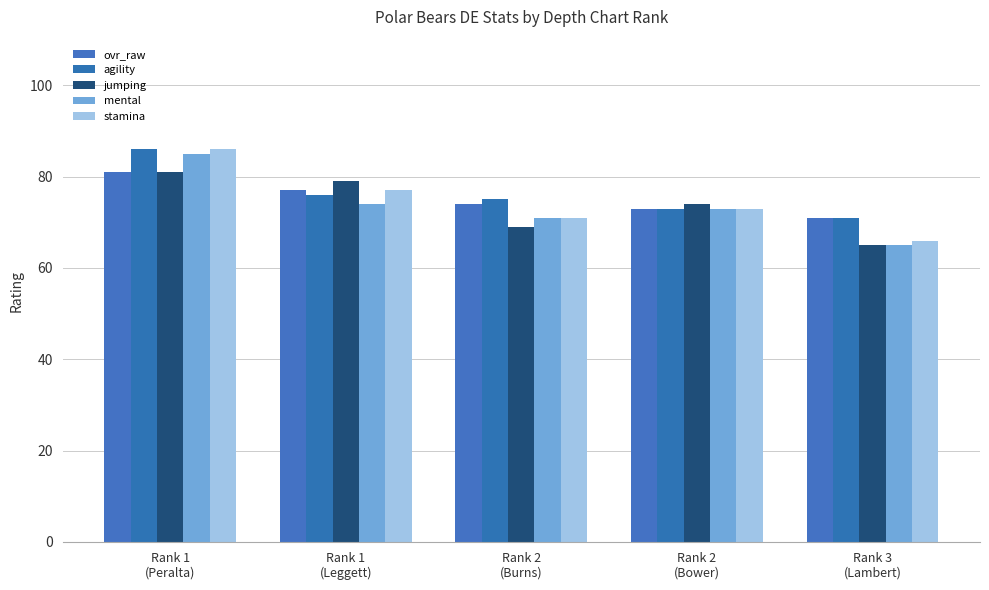

What is the label of the 2nd bar from the right?

Rank 2
(Bower)